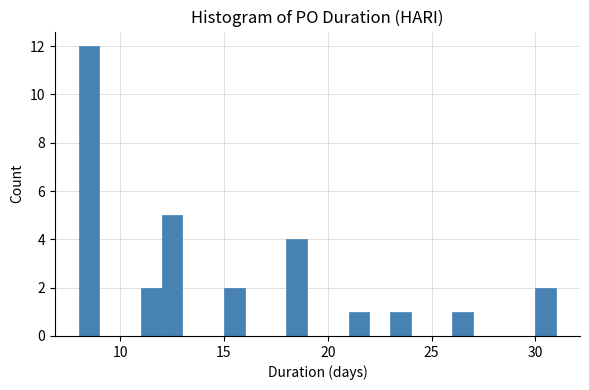

Read against the x-axis, roughly where is the centre of the tallest bar?

8.5